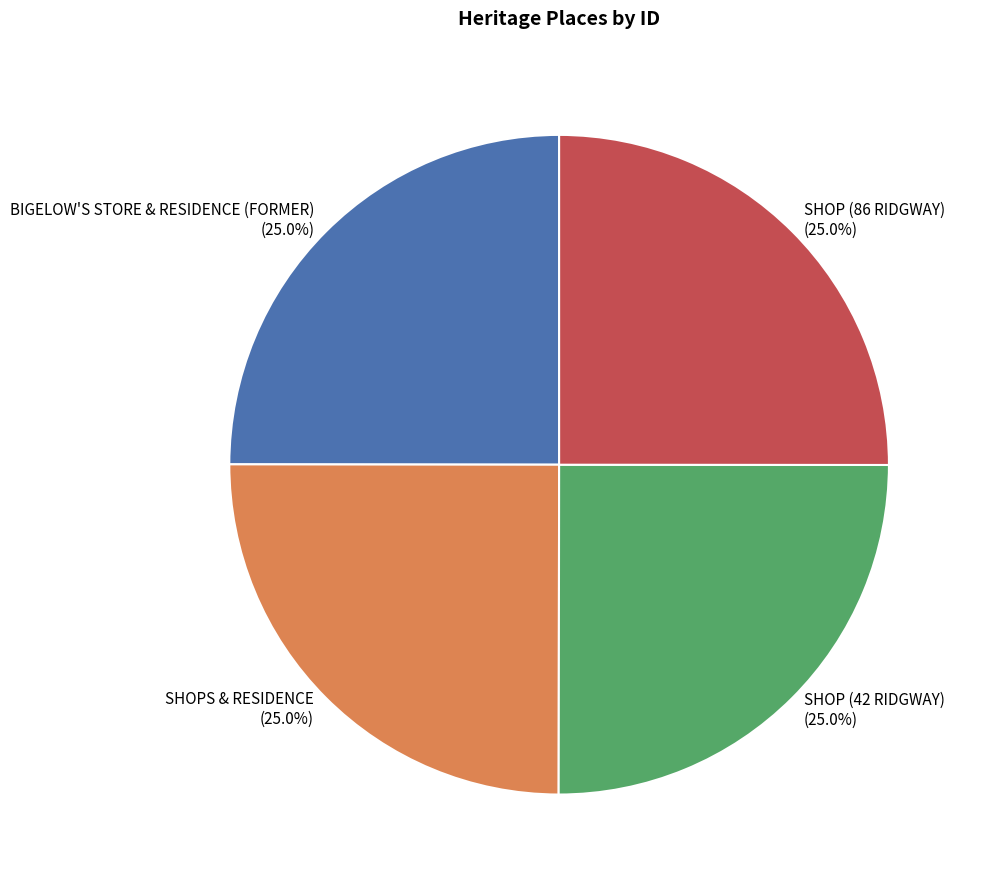

Is SHOP (42 RIDGWAY) the majority of the pie?

No